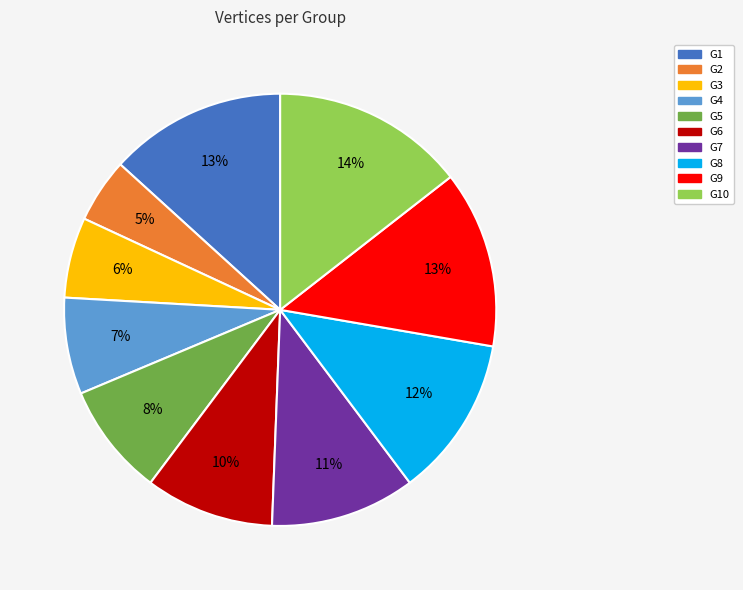

Which has a higher value, G9 or G5?

G9